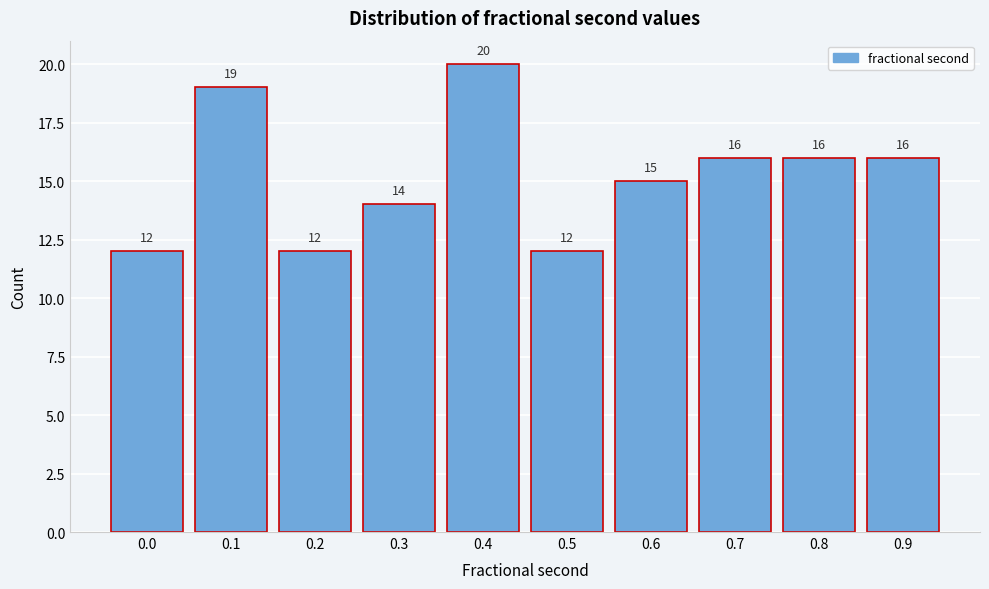

Reading left to right, list all the values displayed in this chart.

12	19	12	14	20	12	15	16	16	16